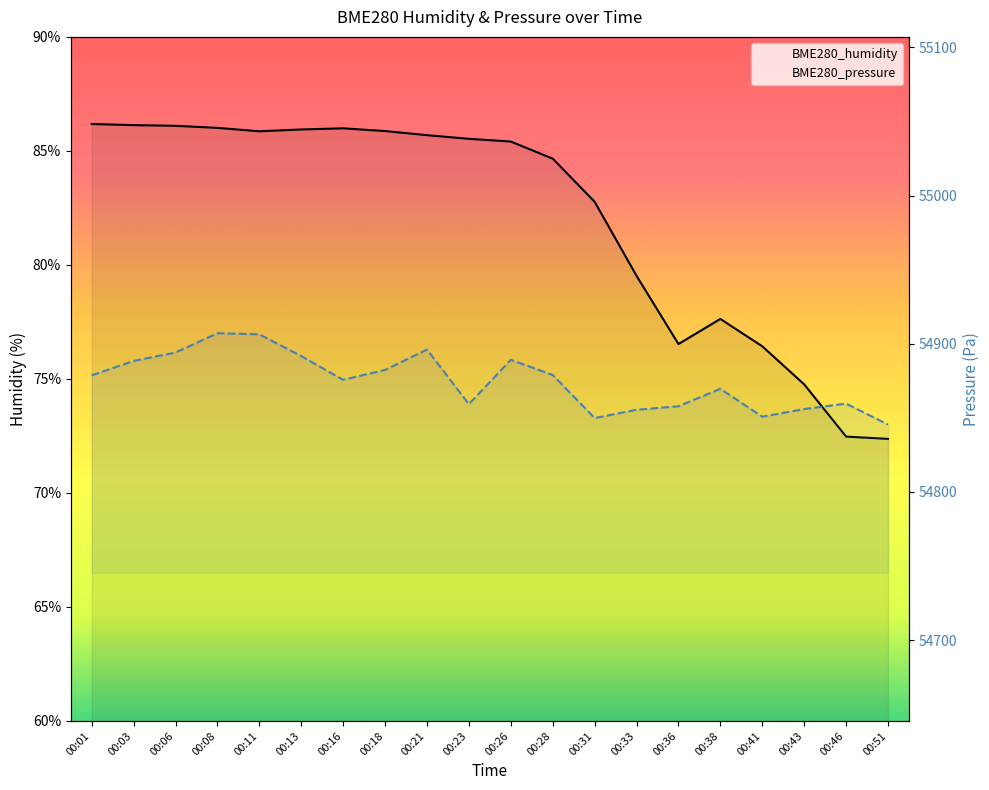

Where does the BME280_humidity series first go above 85?

00:01